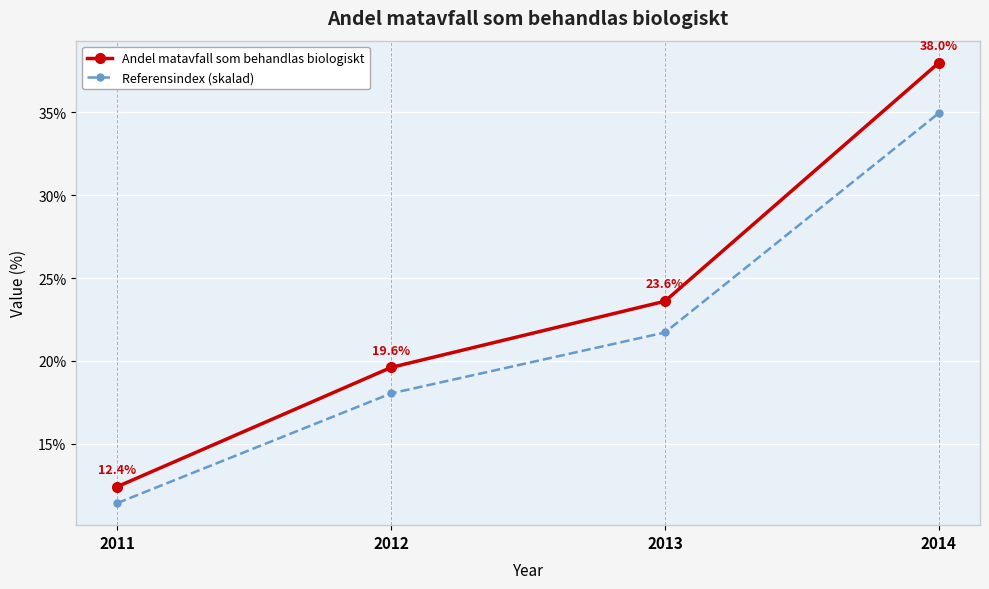

Is it true that Andel matavfall som behandlas biologiskt equals 57.3 at 2014?

False